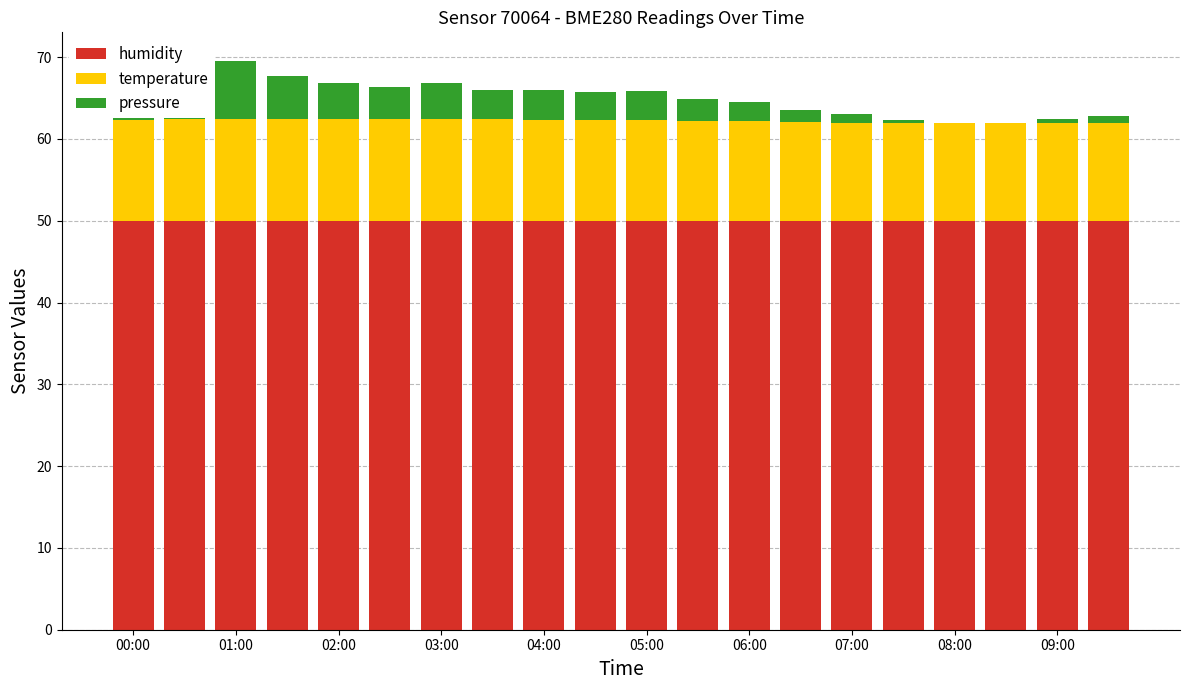

Reading right to left, transcribe all the data shown in this chart.

humidity: 50.0	50.0	50.0	50.0	50.0	50.0	50.0	50.0	50.0	50.0	50.0	50.0	50.0	50.0	50.0	50.0	50.0	50.0	50.0	50.0
temperature: 11.9	11.9	11.9	11.9	11.9	12.0	12.1	12.1	12.2	12.3	12.3	12.4	12.4	12.4	12.4	12.4	12.4	12.5	12.4	12.4
pressure: 0.9	0.5	0.0	0.0	0.4	1.1	1.5	2.4	2.6	3.6	3.5	3.7	3.5	4.4	4.0	4.5	5.4	7.1	6.0	7.1